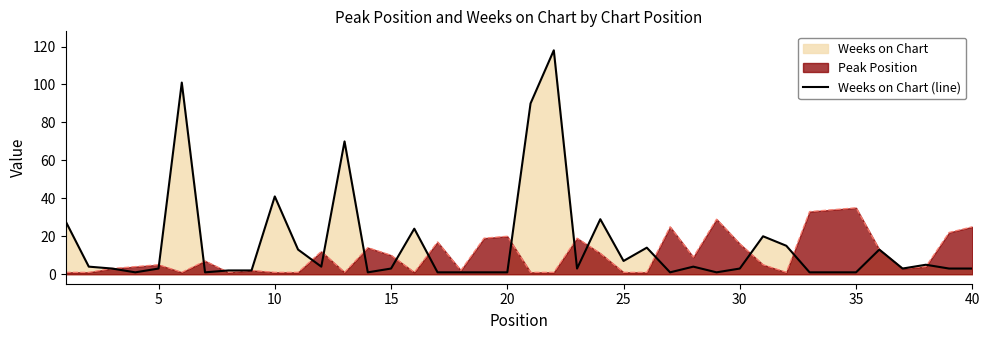

What is the greatest value displayed?

118